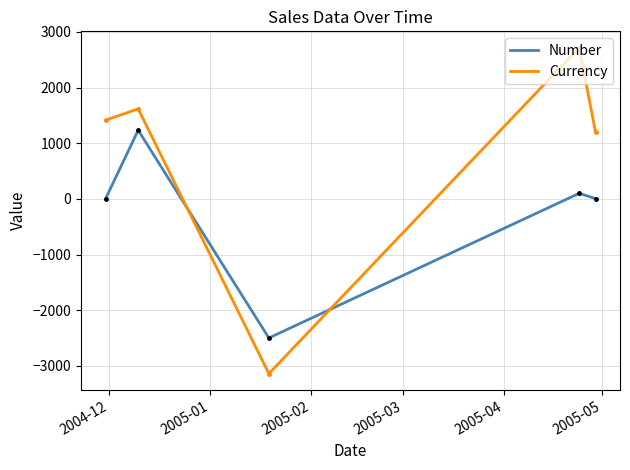

What is the difference between the maximum and minimum values in the Currency series?

5859.9